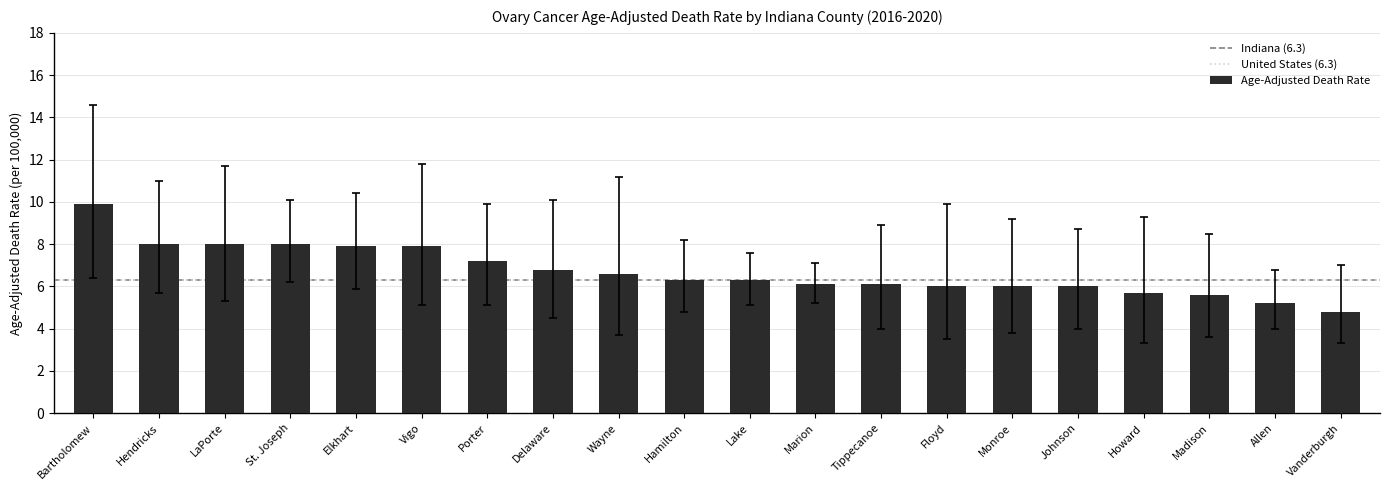

What is the ratio of the value at Howard to the value at Delaware?

0.8